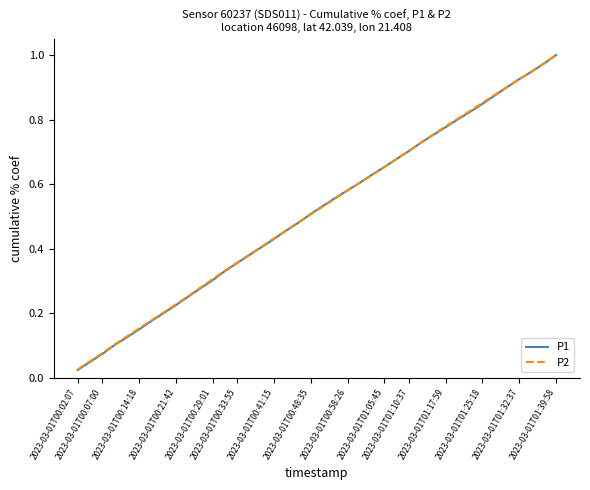

Which series has the largest range (max minus min)?

P1